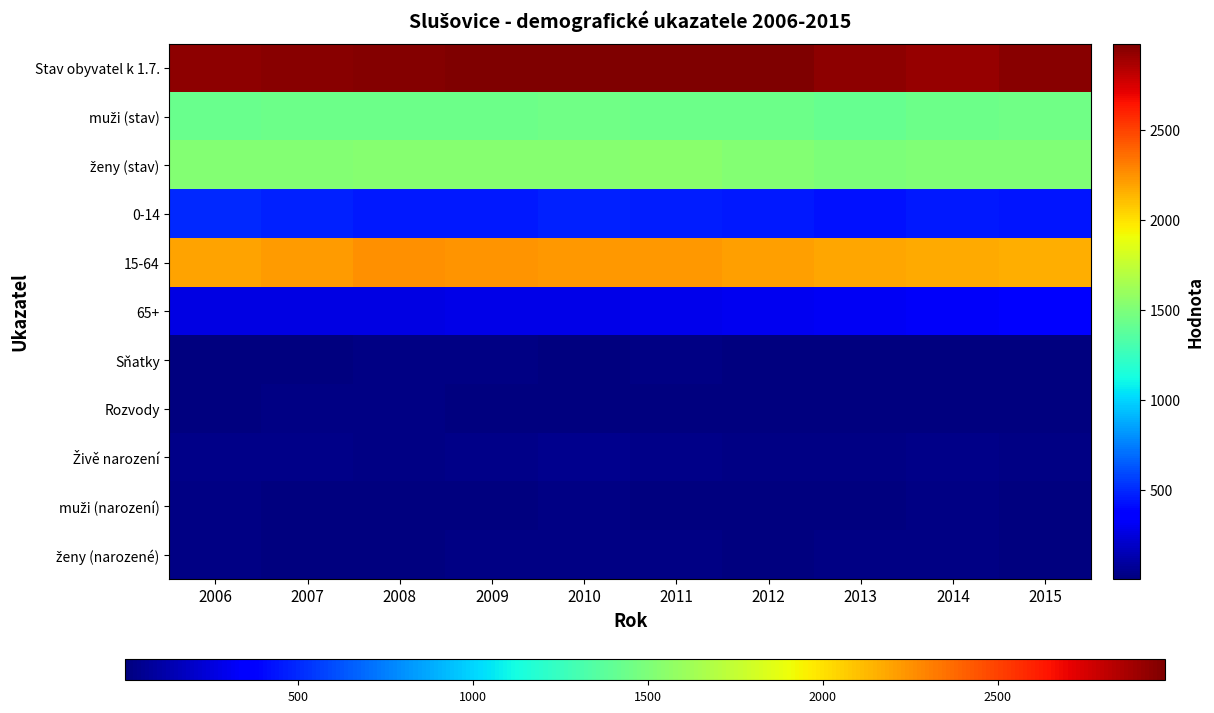

At which category is the sum across all series the highest?

2011